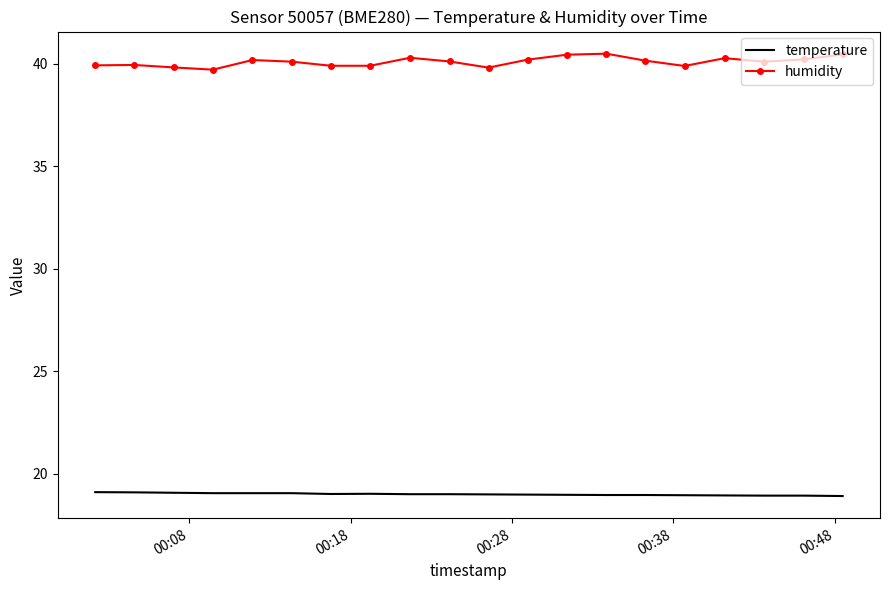

What is the highest value of the humidity series?

40.5